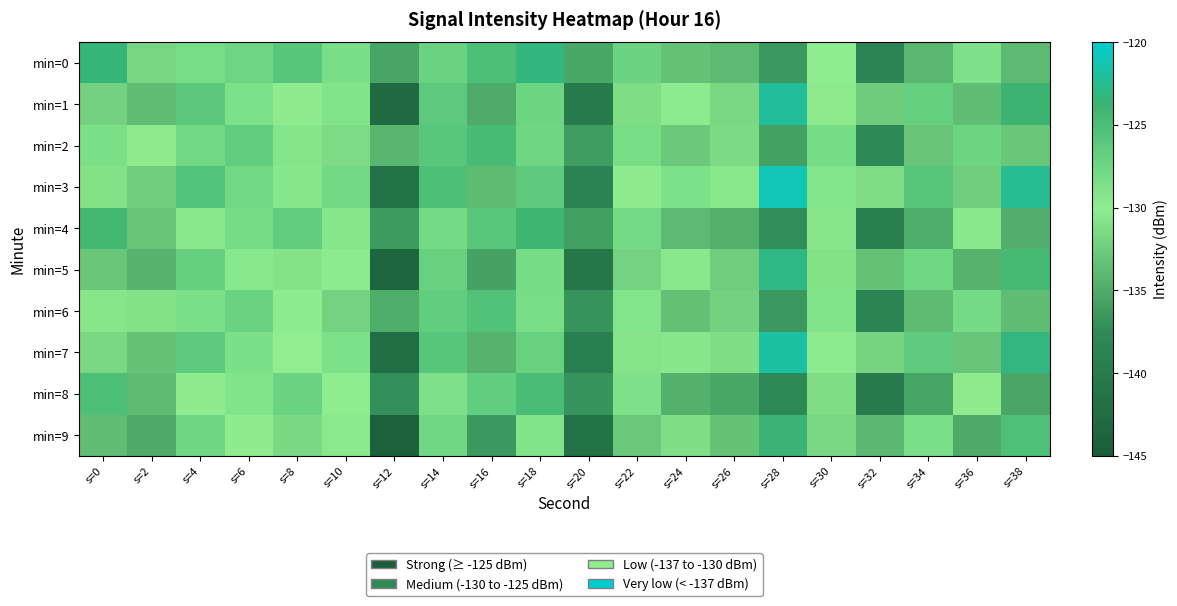

At which category is the sum across all series the highest?

s=18